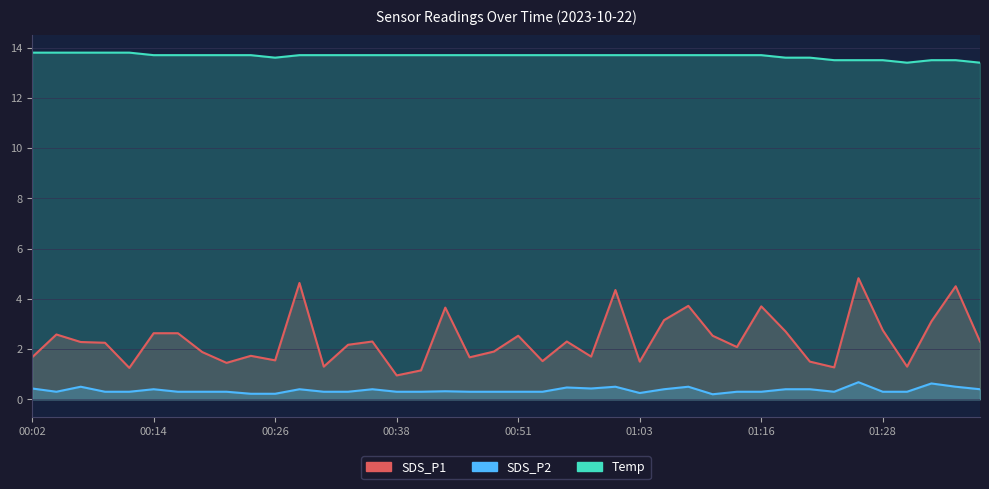

What is the smallest value displayed?

0.2